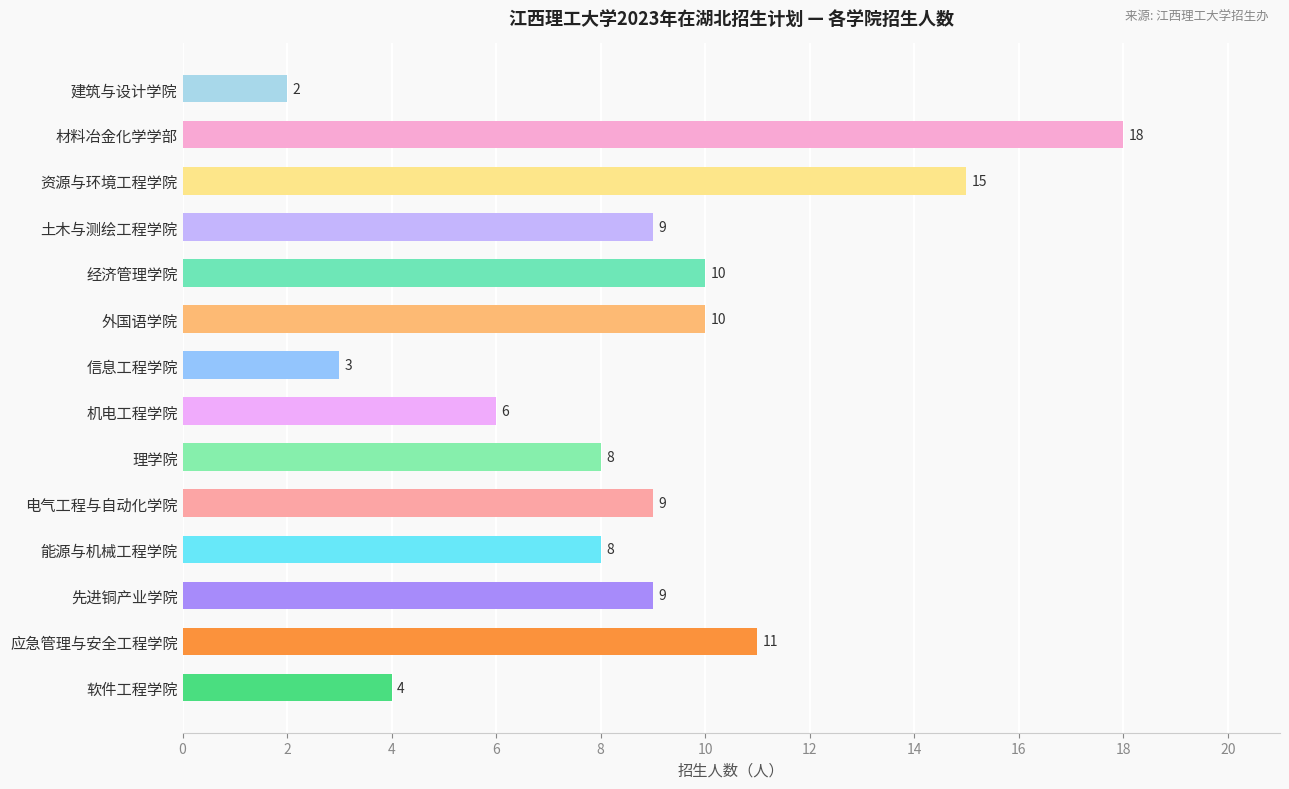

Which has a higher value, 材料冶金化学学部 or 软件工程学院?

材料冶金化学学部